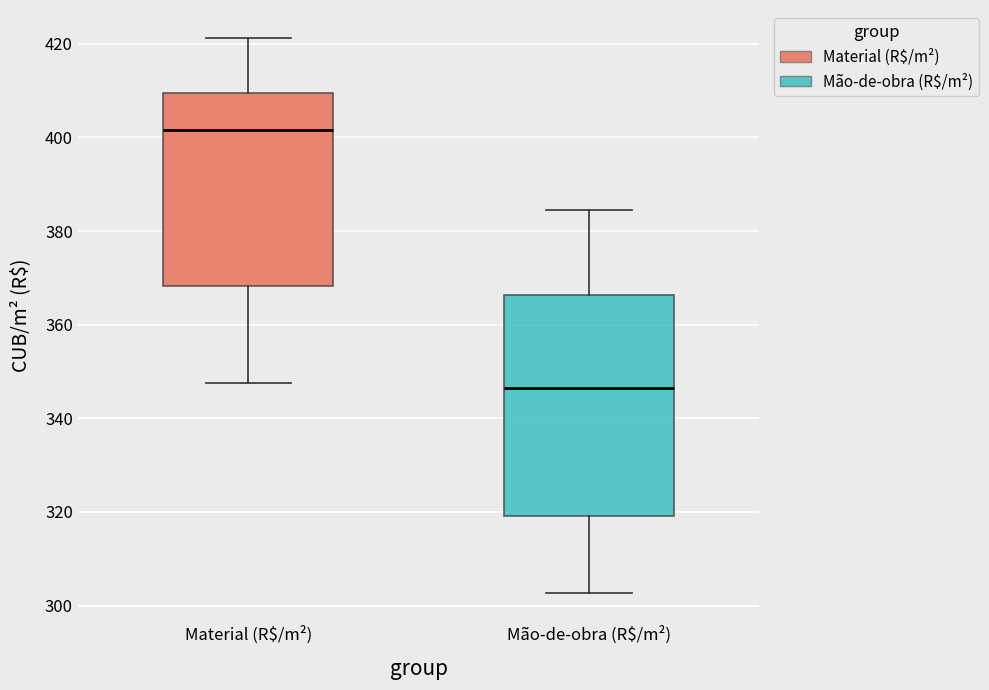

Where does the median line of the box for Mão-de-obra (R$/m²) sit on the y-axis? The values are not printed on the chart, so give them approximately, as read against the axis.

346